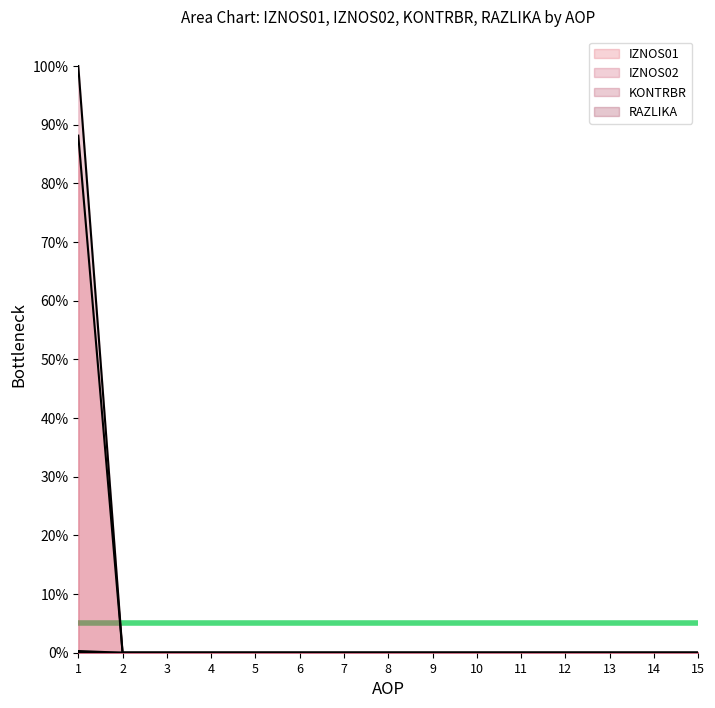

True or false: KONTRBR and RAZLIKA cross at least once.

False